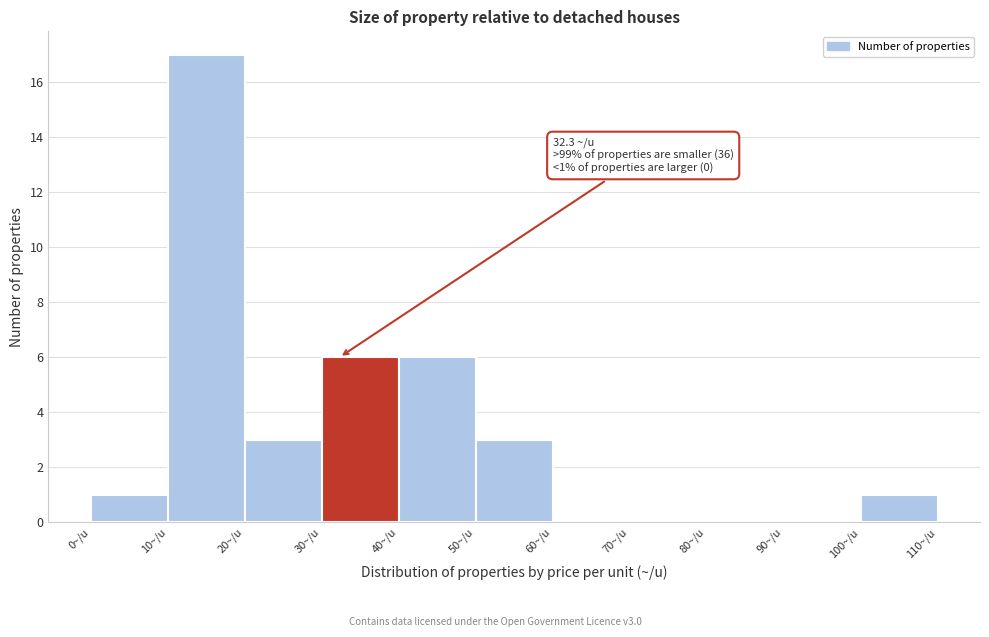

Which range on the x-axis has the tallest bar?

10 to 20